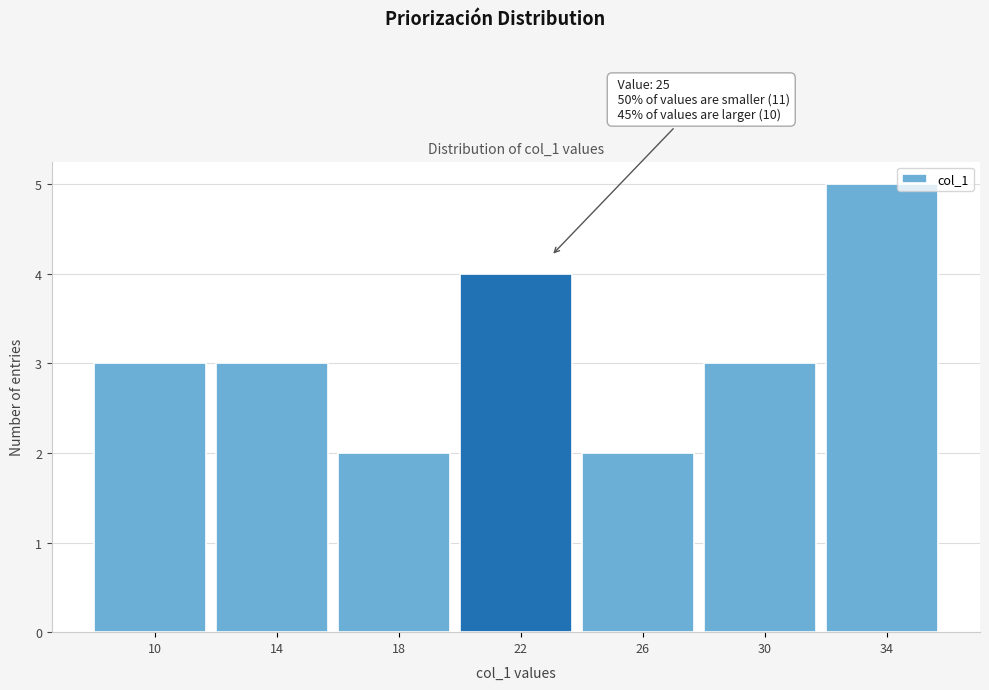

Reading left to right, what are all the values shown in this chart?

10=3	14=3	18=2	22=4	26=2	30=3	34=5